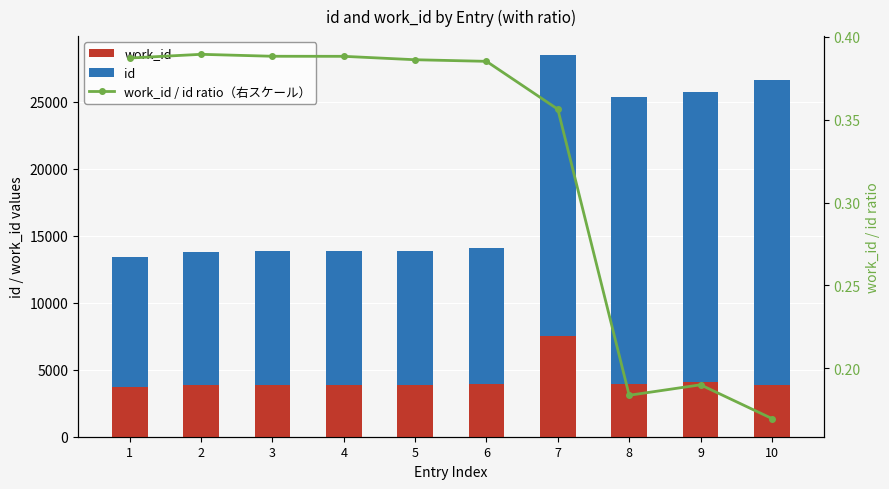

Which category has the highest value in the work_id / id ratio（右スケール） series?

2